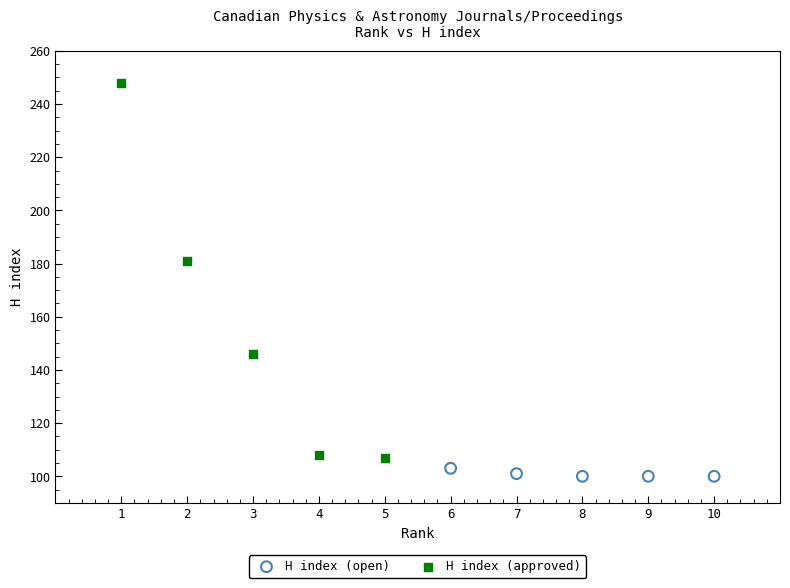

Which series has the largest Y range (max minus min)?

H index (approved)